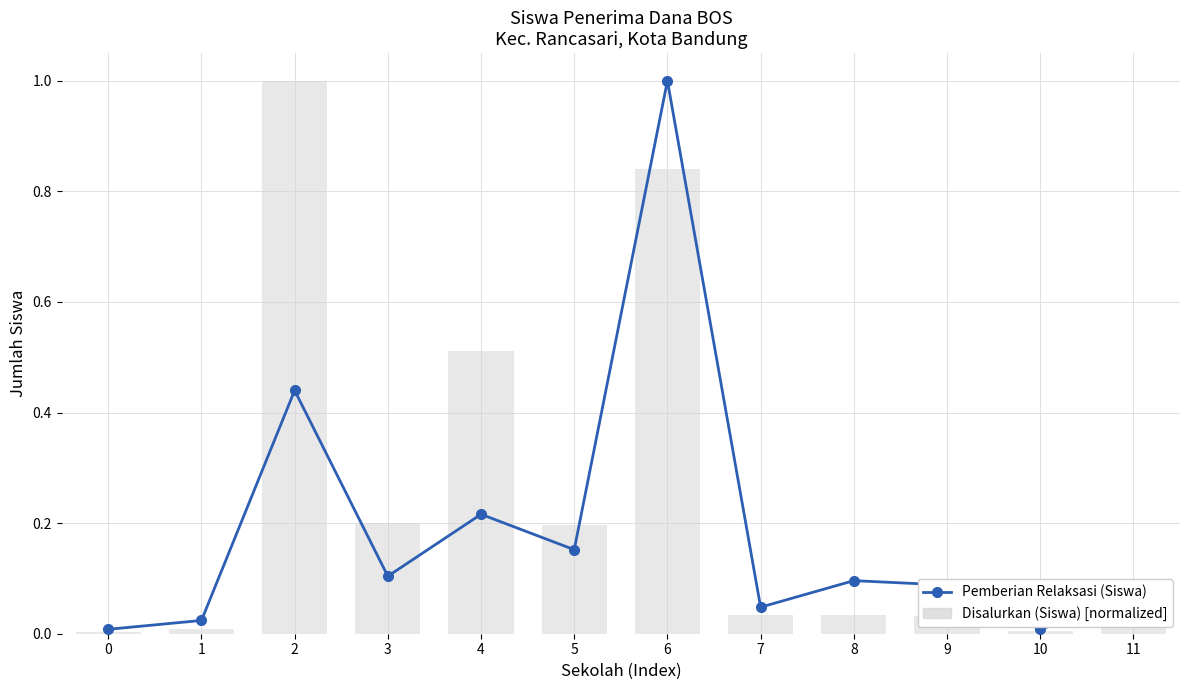

Reading left to right, transcribe all the data shown in this chart.

0=0.0	1=0.0	2=0.4	3=0.1	4=0.2	5=0.2	6=1.0	7=0.0	8=0.1	9=0.1	10=0.0	11=0.1